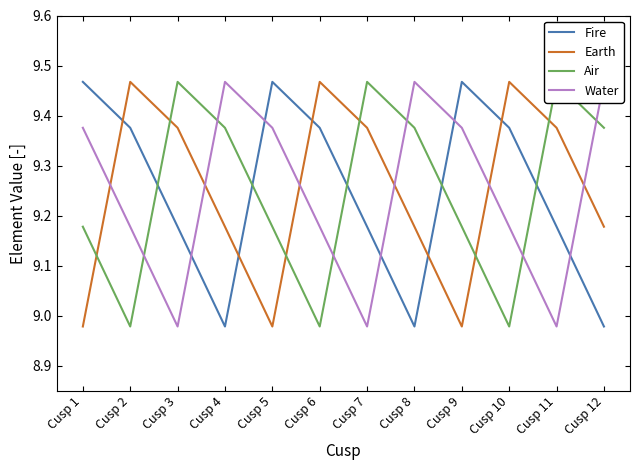

Which series has the largest total across all categories?

Fire